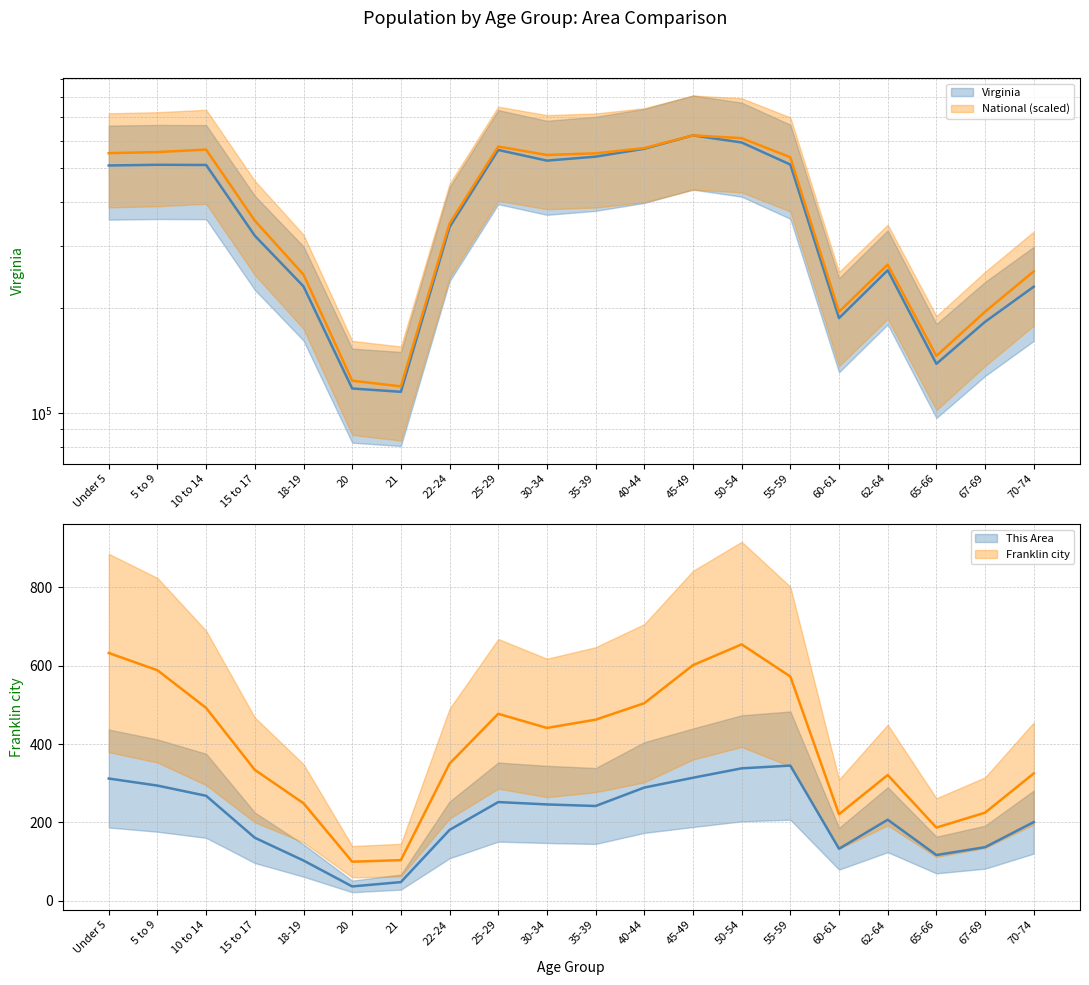

Is it true that National equals 211121.7 at 15 to 17?

False